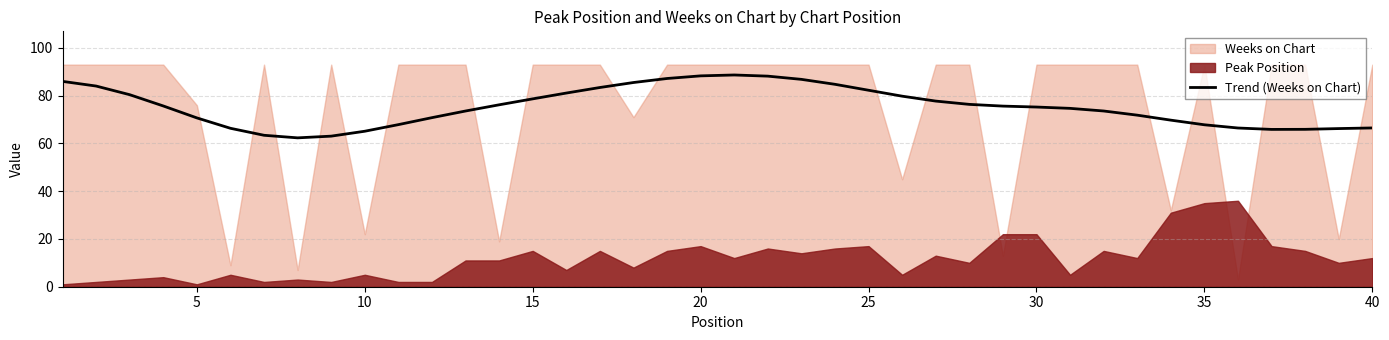

Is it true that Trend (Weeks on Chart) equals 19.2 at 10?

False